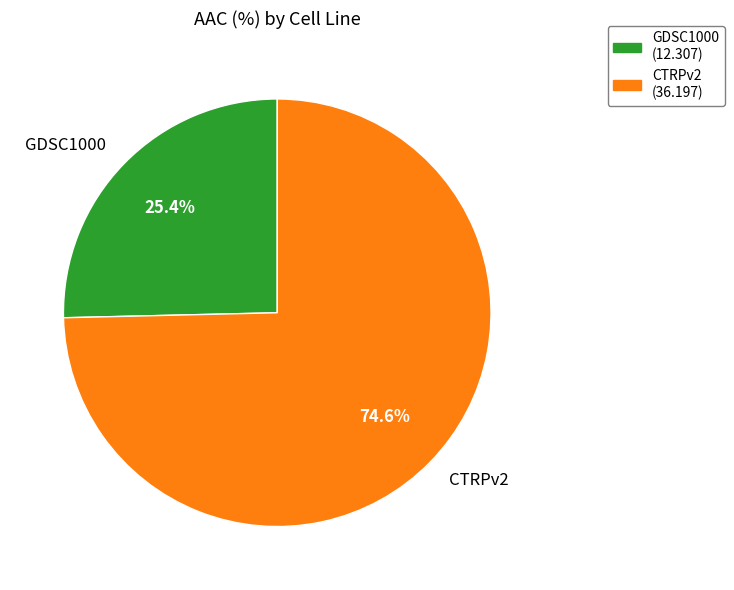

To the nearest percent, what portion does CTRPv2 represent?

75%